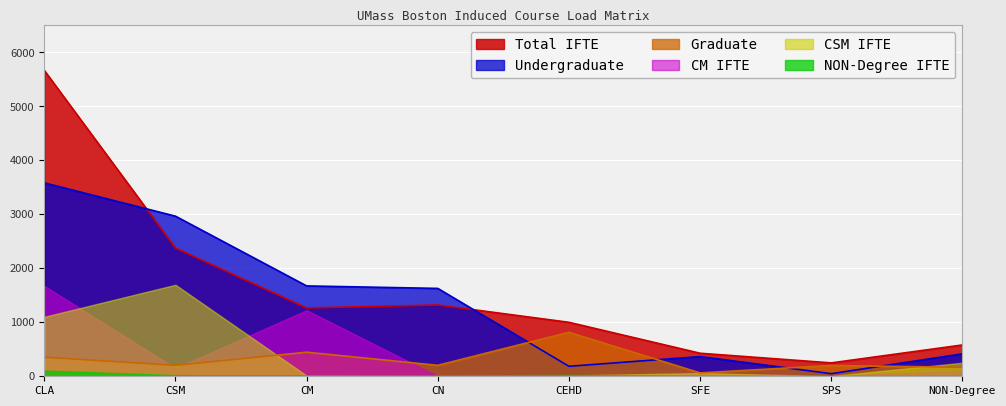

How many lines are shown in the chart?

6